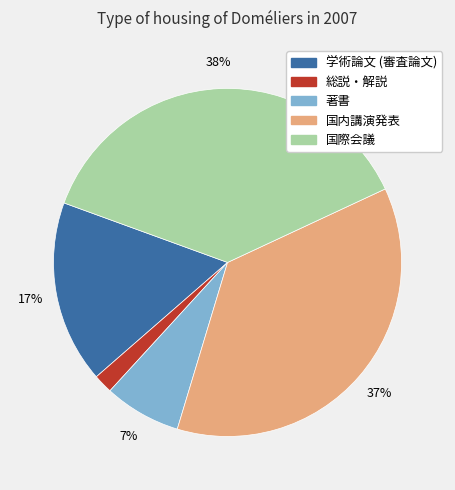

How many slices are in this pie chart?

5